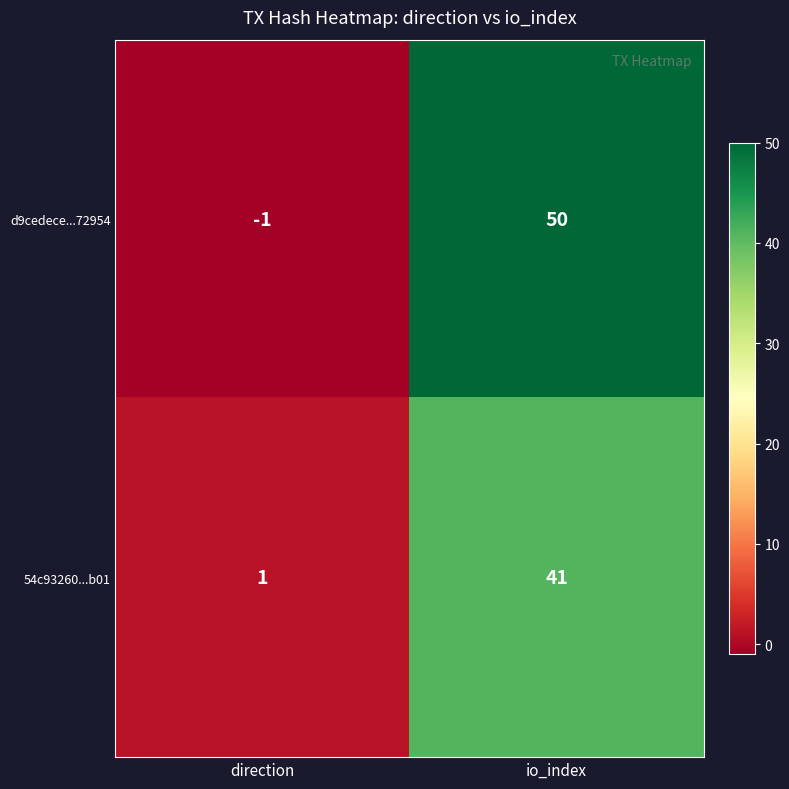

What is the sum of all d9cedece...72954 values?

49